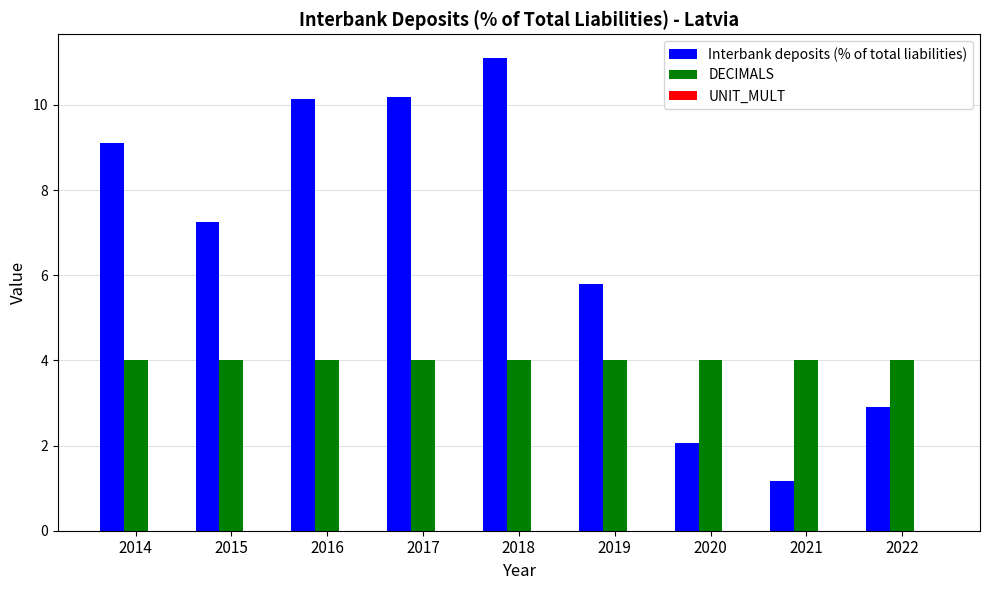

At which category does the chart reach its minimum across all series?

2021